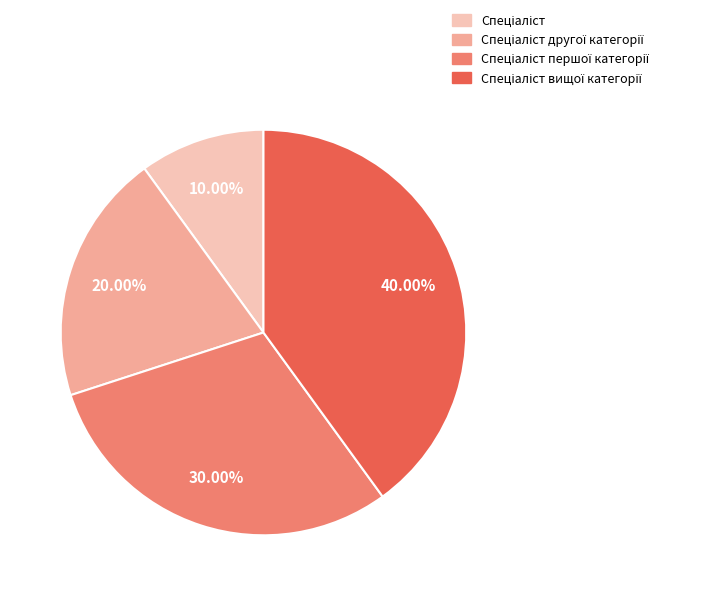

Is there a majority slice in this chart?

No